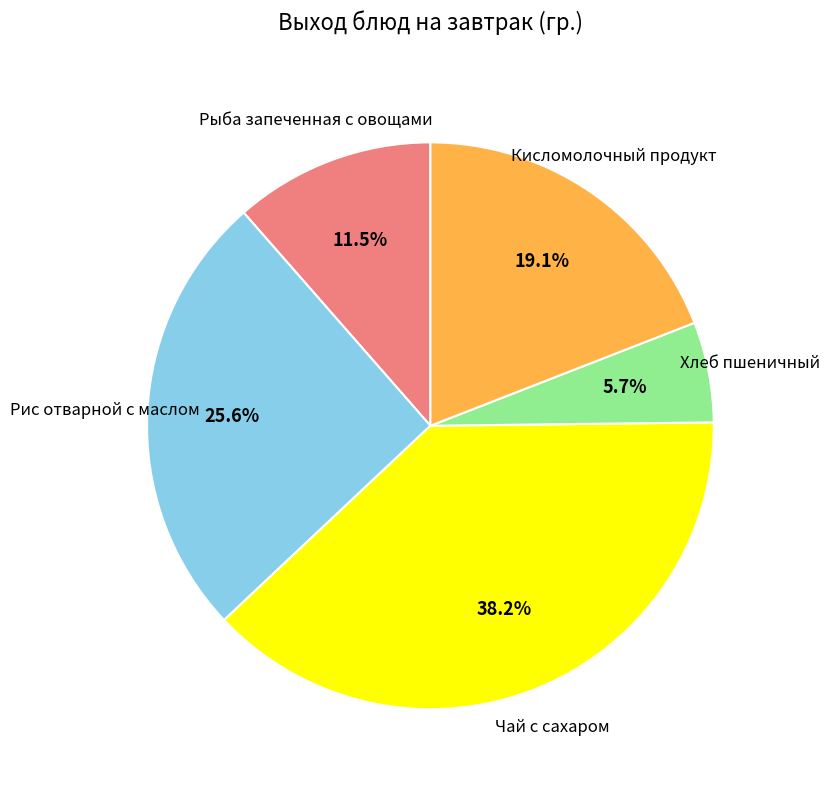

Does Рис отварной с маслом account for over 50% of the chart?

No